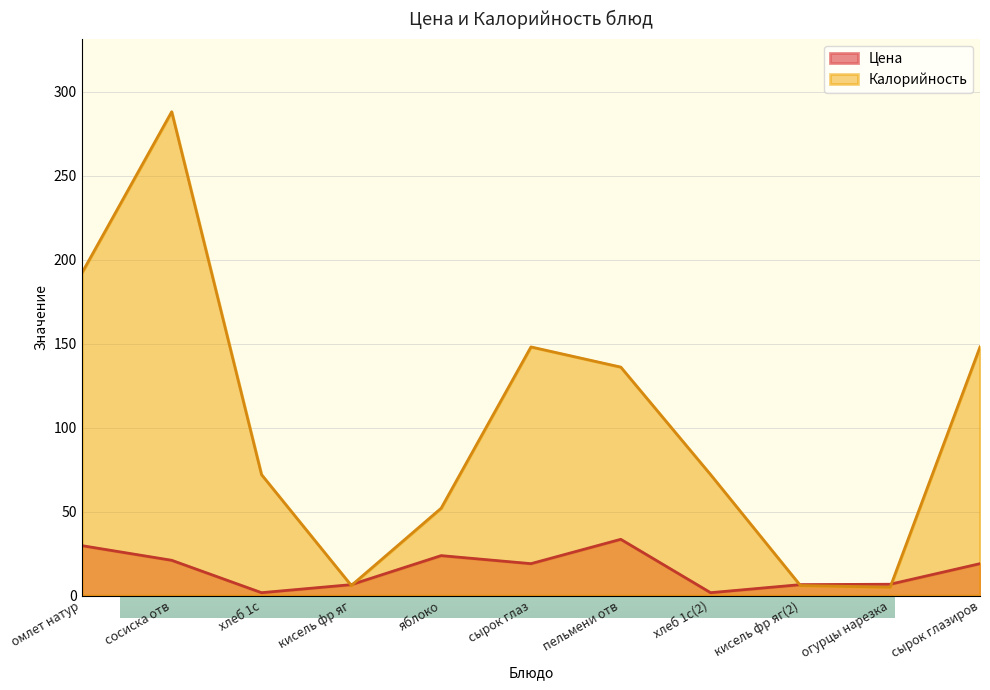

Is it true that Калорийность equals 33.3 at сырок глаз?

False